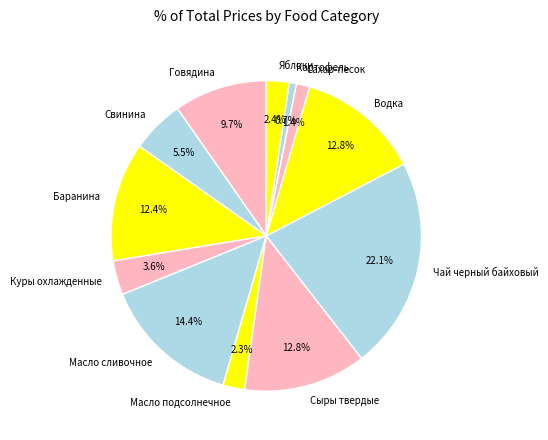

Which has a higher value, Чай черный байховый or Сахар-песок?

Чай черный байховый